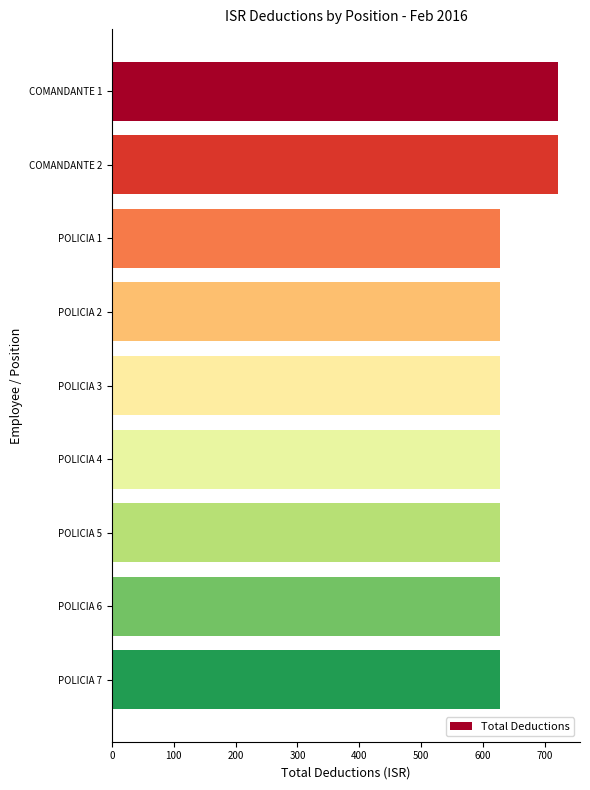

Reading bottom to top, extract all data points from this chart.

627.7	627.7	627.7	627.7	627.7	627.7	627.7	720.6	720.6